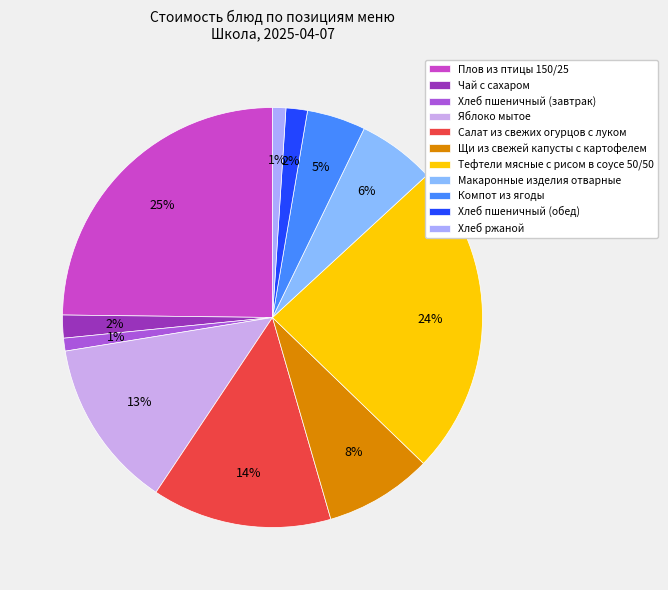

To the nearest percent, what is the difference between the largest and smallest slice percentages?

24%